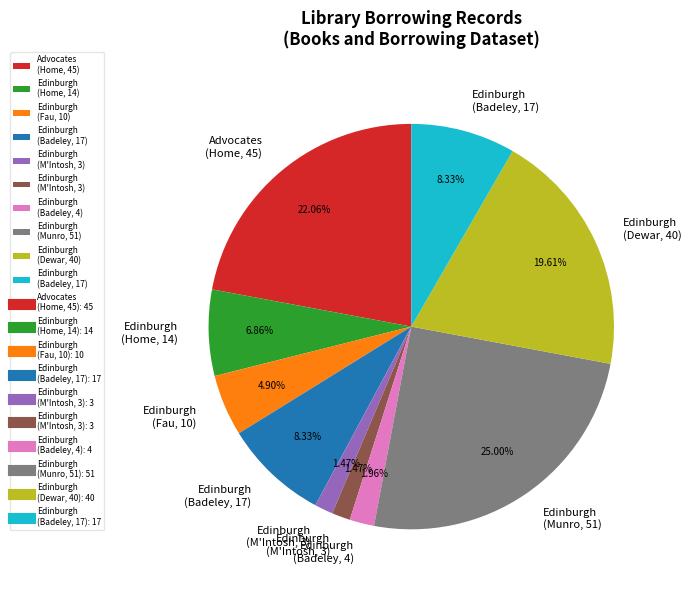

Is there a majority slice in this chart?

No